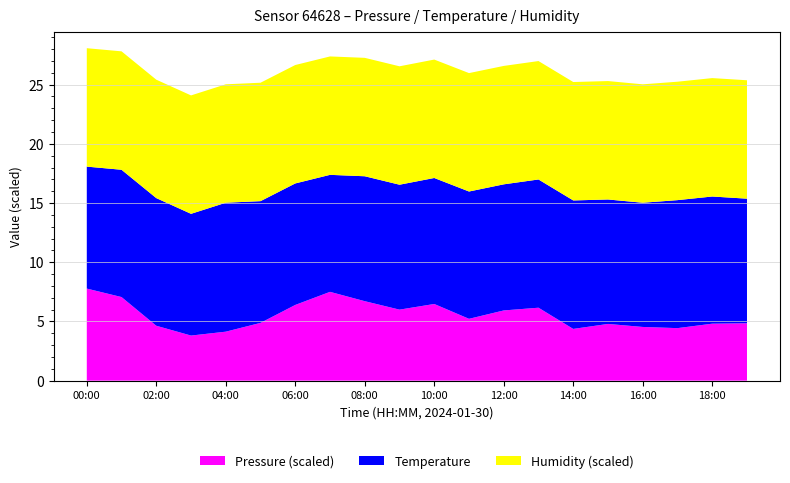

The Pressure (scaled) series shows 1.6 at 02:00. True or false?

False